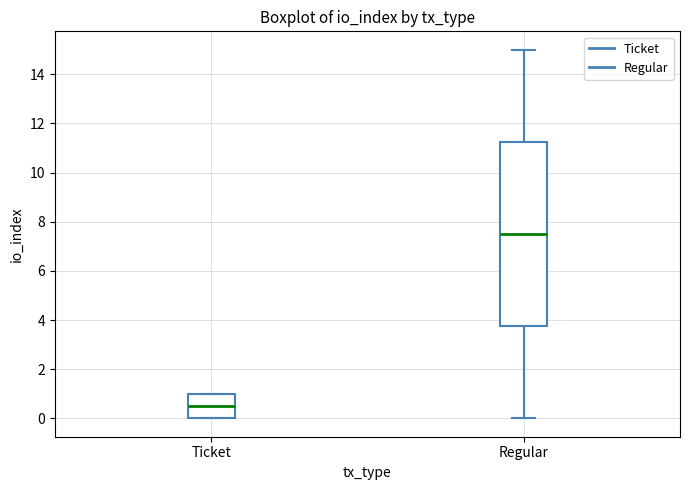

Which box's median line is the highest?

Regular